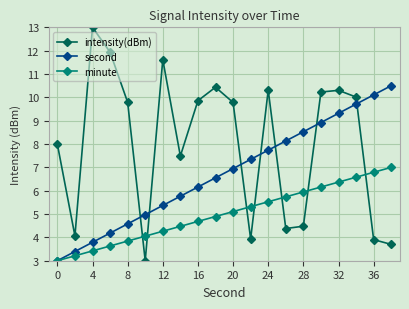

True or false: second has more than 0 interior local peaks.

False